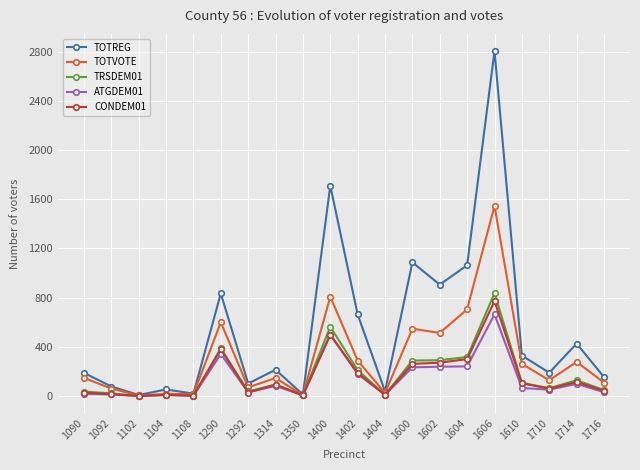

True or false: TRSDEM01 has a value of 36 at 1090.

True